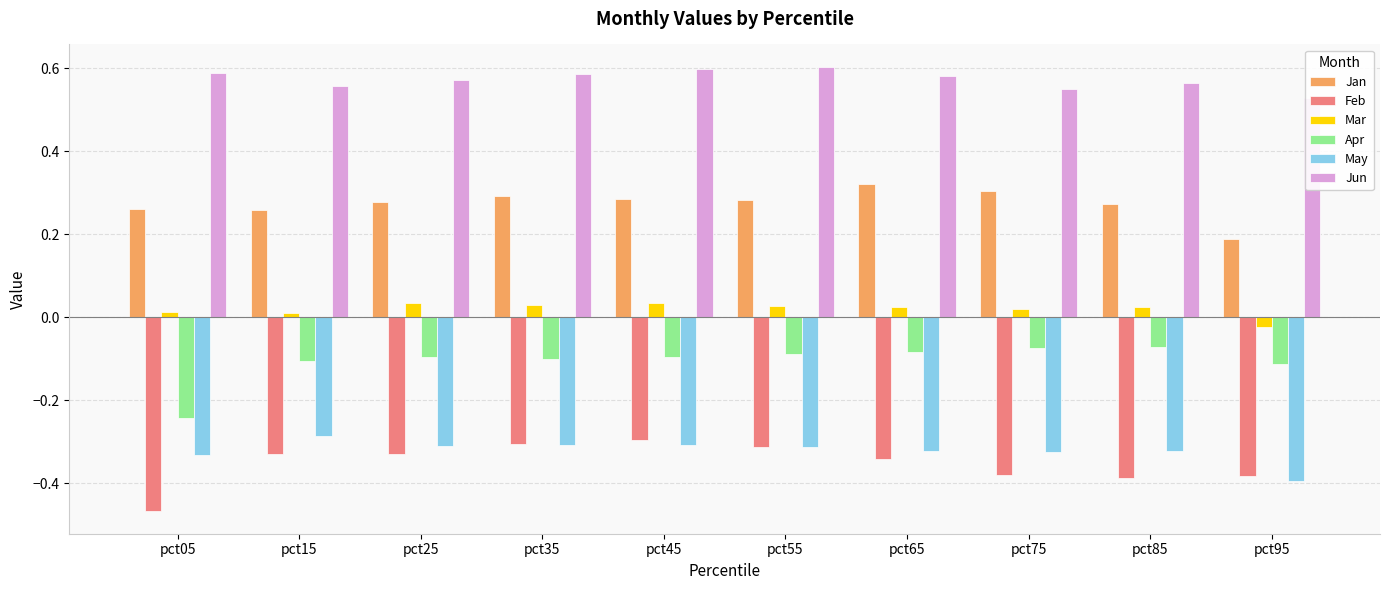

List the series in order of their peak value, highest first.

Jun, Jan, Mar, Apr, May, Feb